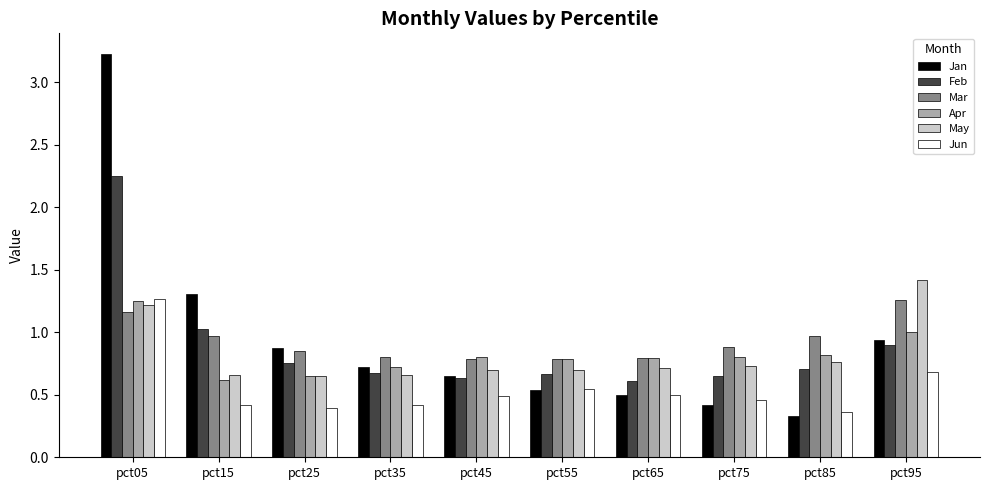

Which series changed the most between pct05 and pct25?

Jan